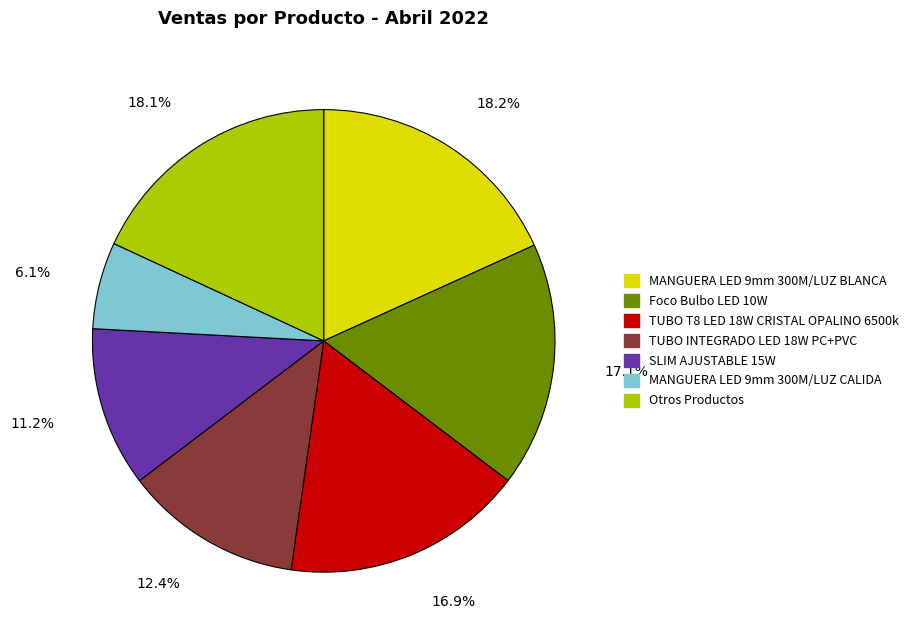

Is there a majority slice in this chart?

No